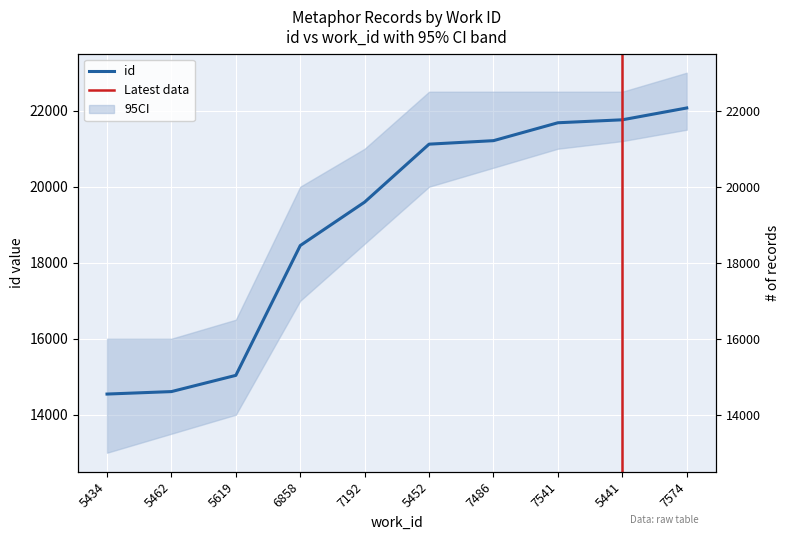

Which has a higher value, 5441 or 5452?

5441